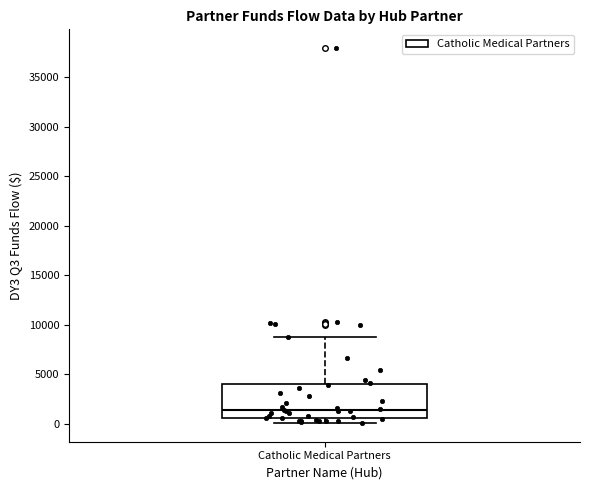

Where is the upper edge of the box for Catholic Medical Partners on the y-axis? The values are not printed on the chart, so give them approximately, as read against the axis.

4000